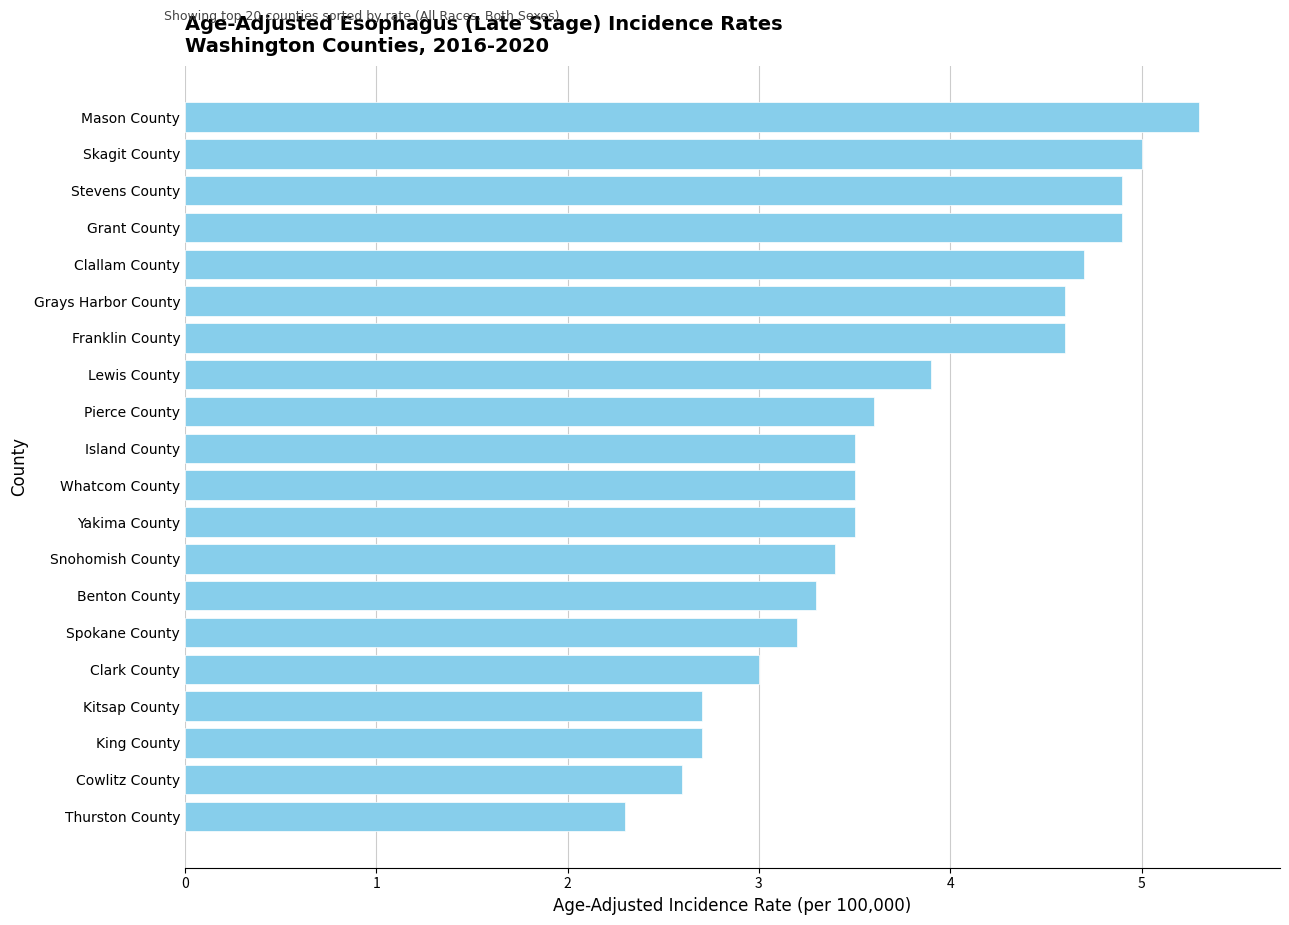

What is the approximate value at Benton County?

3.3